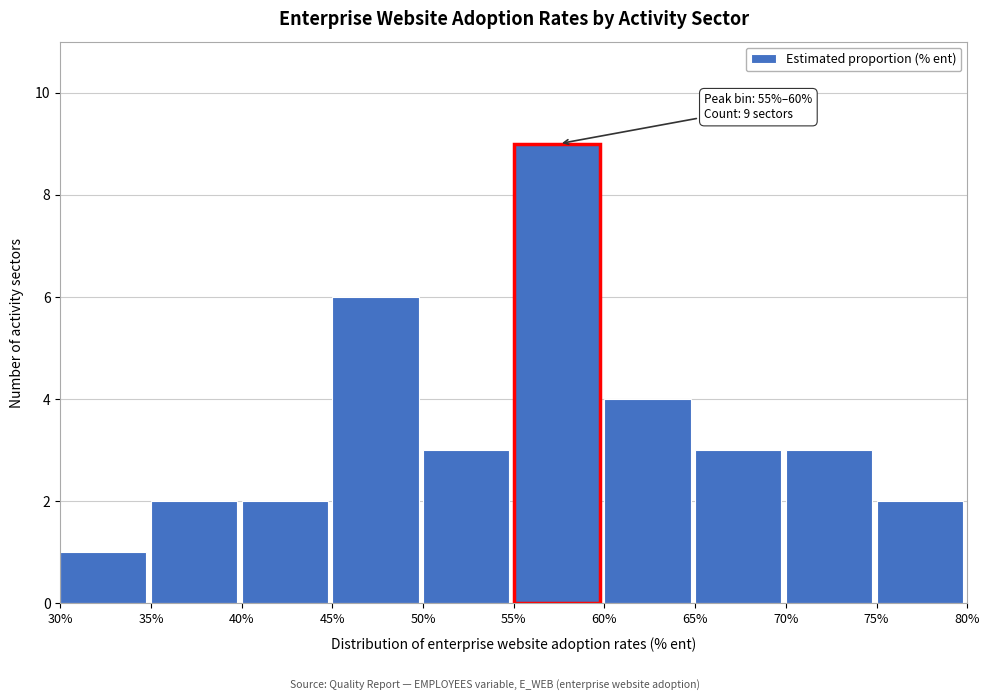

Over which range of the x-axis is the bar tallest?

55% to 60%